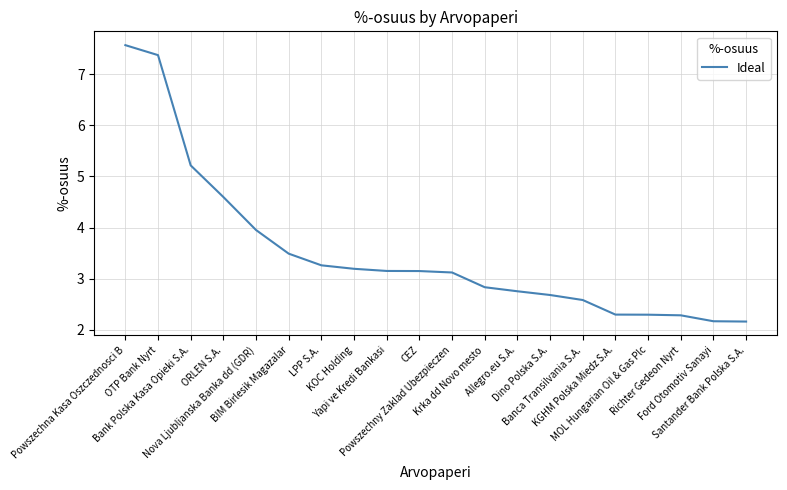

What is the smallest value displayed?

2.2